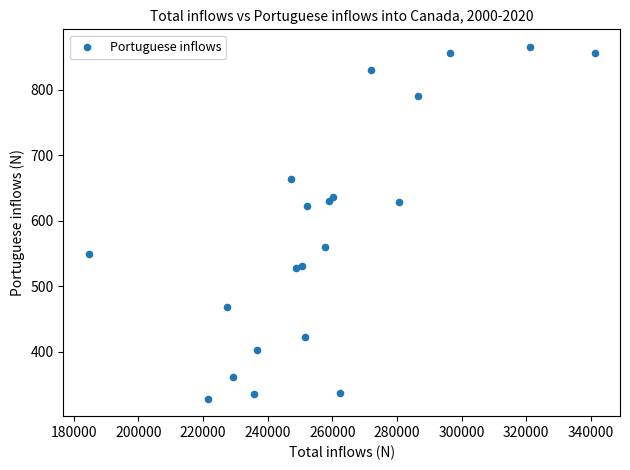

What Y value in the scatter plot is closest to 597?

622